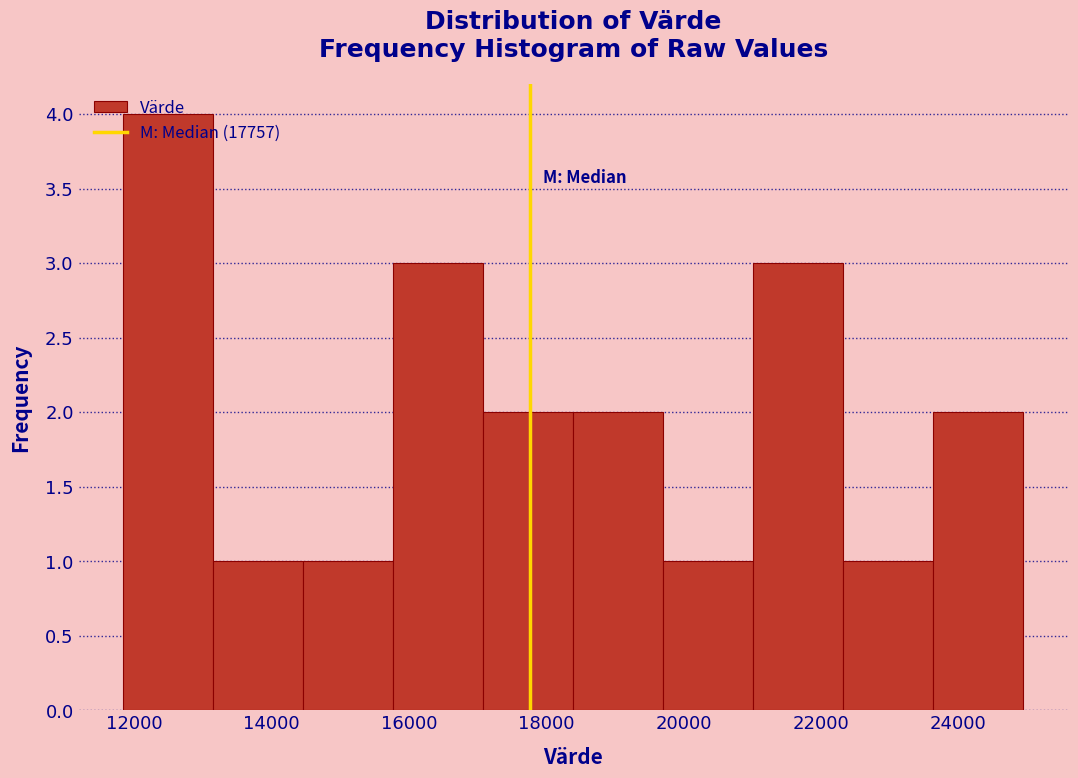

Over which range of the x-axis is the bar tallest?

11800 to 13200